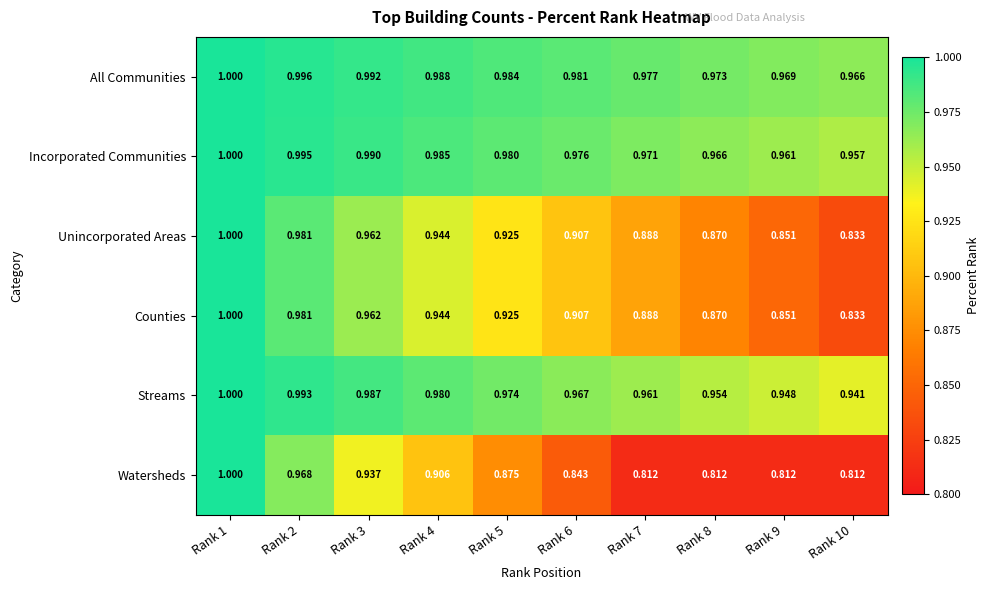

Is the value of Watersheds at Rank 8 greater than the value of Counties at Rank 6?

No